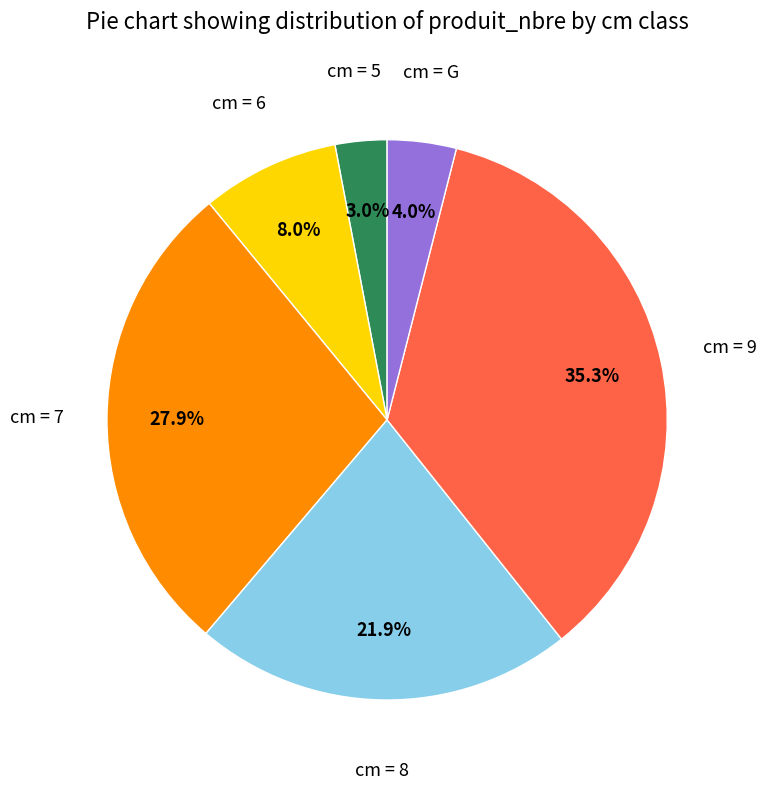

Does any single category account for the majority?

No